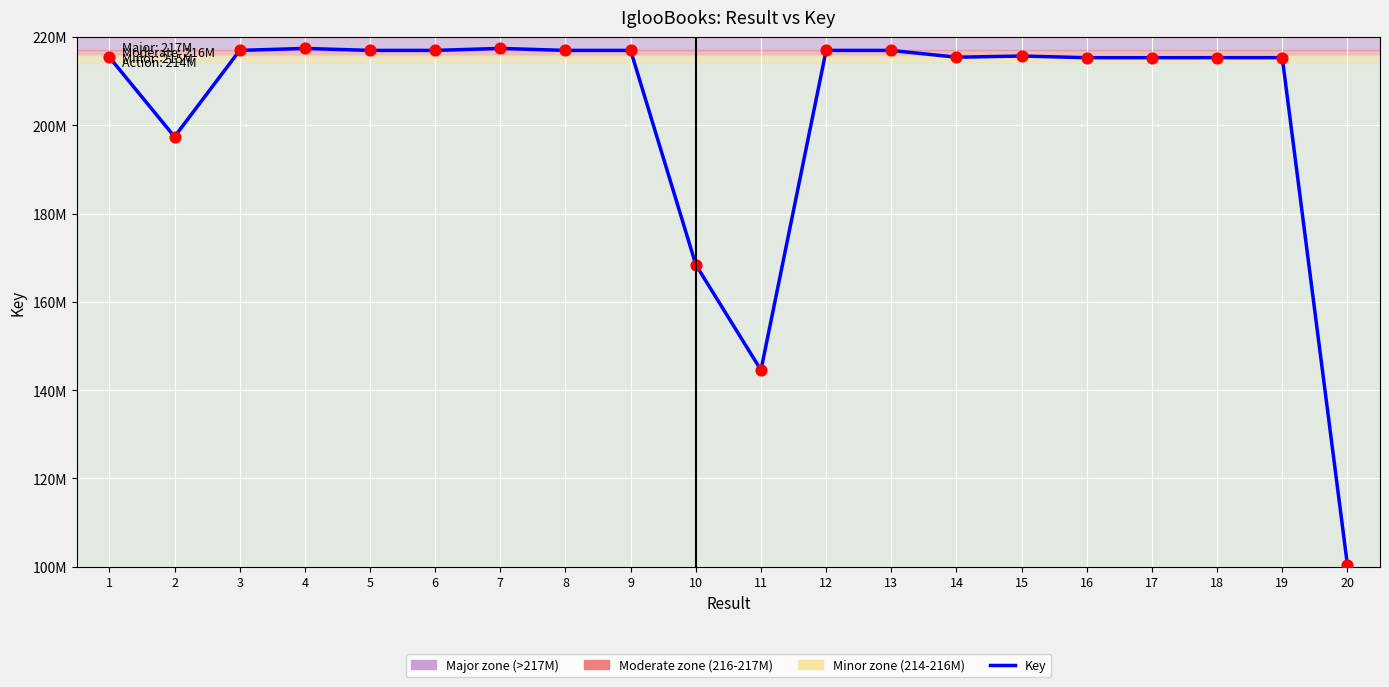

What is the change in value from 5 to 9?

+656